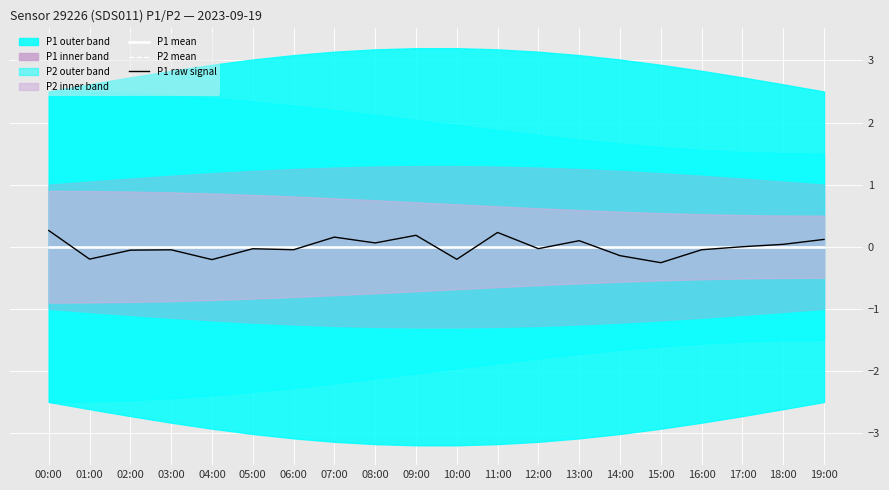

At which label is P1 raw signal closest to 0?

17:00